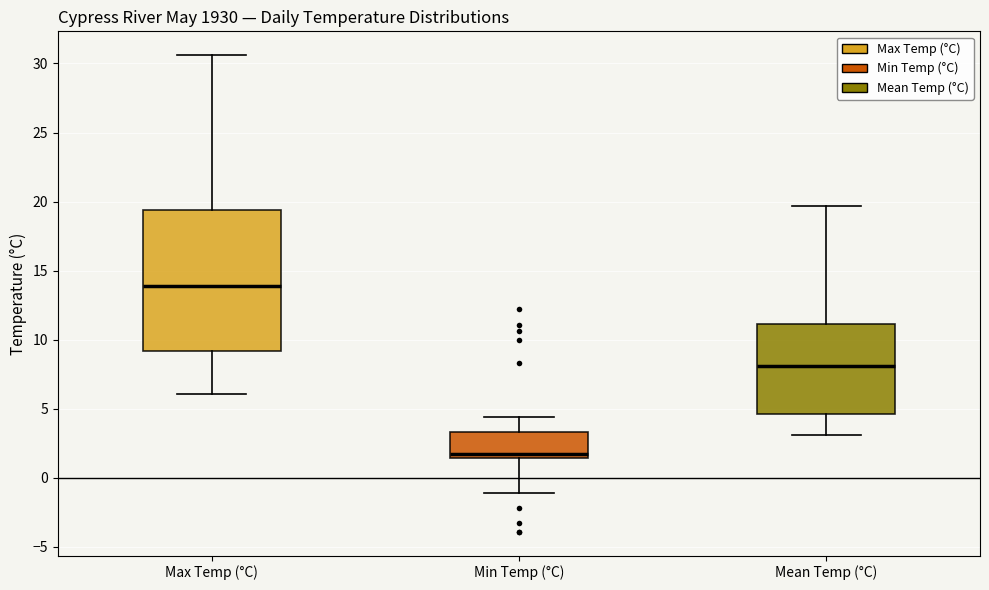

Reading left to right, read every box against the y-axis: the position of its median line, the range the box covers, and the ends of its whiskers. The values are not printed on the chart, so give them approximately, as read against the axis.

Max Temp (°C): median 14.0, box 9.0 to 19.5, whiskers 6.0 to 30.5
Min Temp (°C): median 1.5 (just above the box's lower edge), box 1.5 to 3.5, whiskers -1.0 to 4.5
Mean Temp (°C): median 8.0, box 4.5 to 11.0, whiskers 3.0 to 19.5